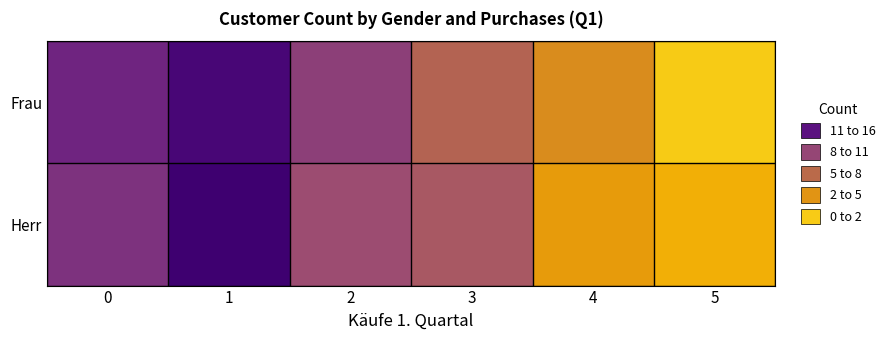

Between 3 and 2, which is larger?

2